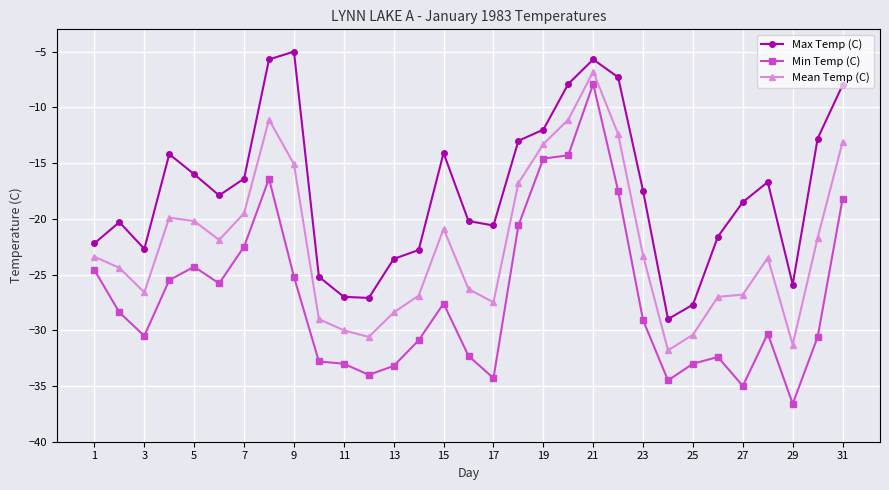

What is the average value of the Max Temp (C) series?

-17.6